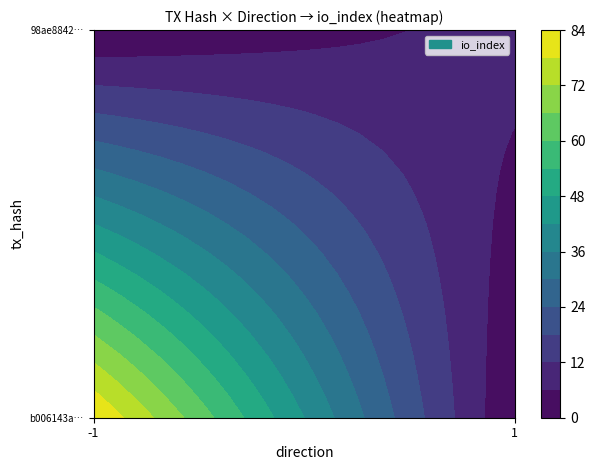

Which series changed the most between -1 and 1?

b006143ae3a98ac6e4a9b8b395beada2e593910